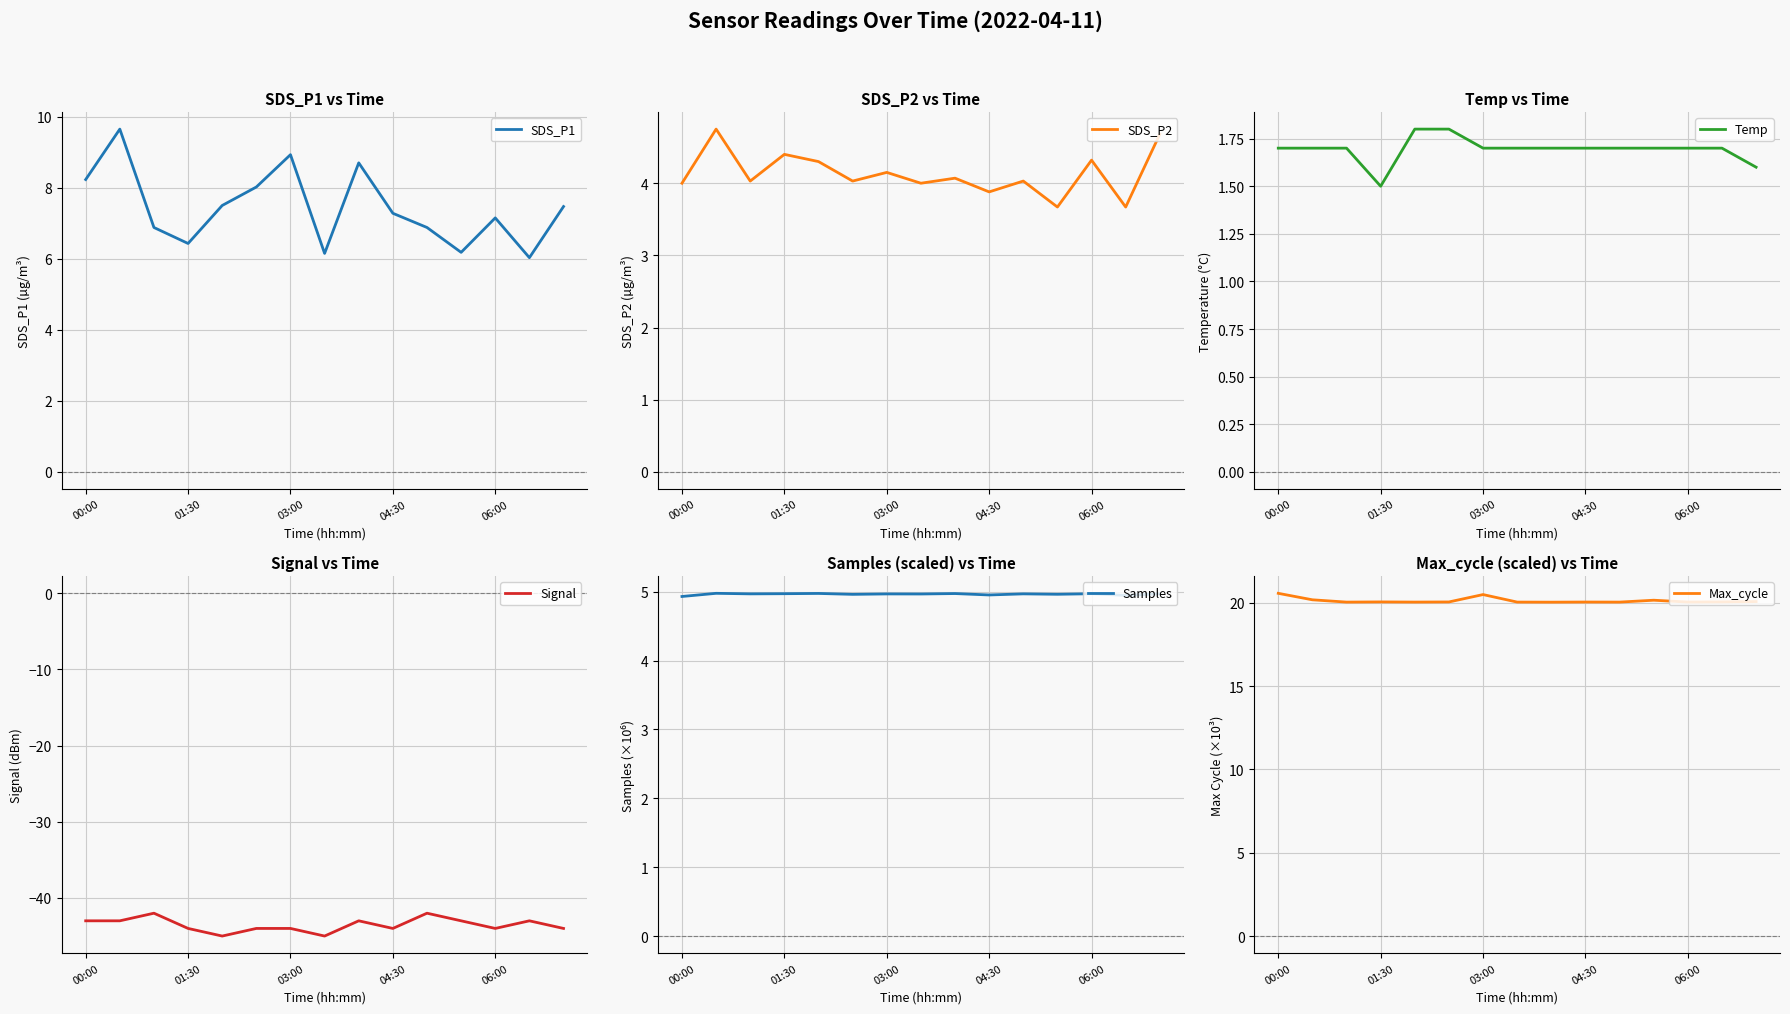

The SDS_P1 series shows 8.2 at 00:00. True or false?

True